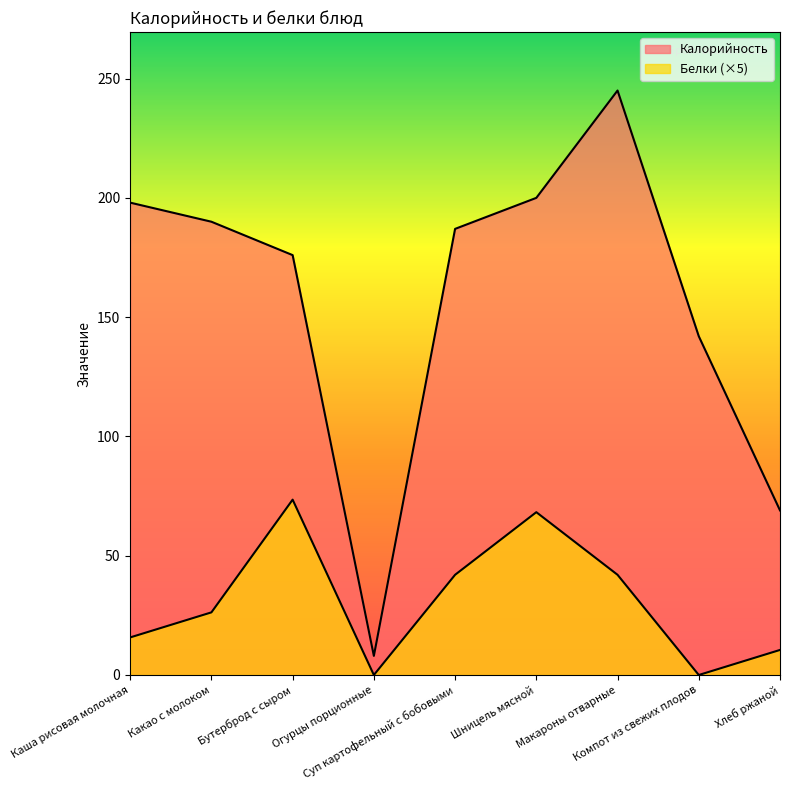

How many lines are shown in the chart?

2